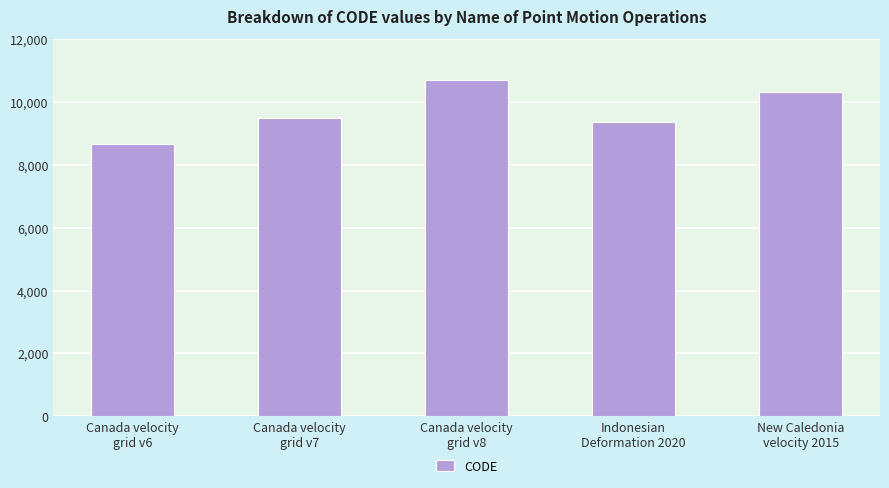

True or false: the data shows 15732 at Indonesian
Deformation 2020.

False